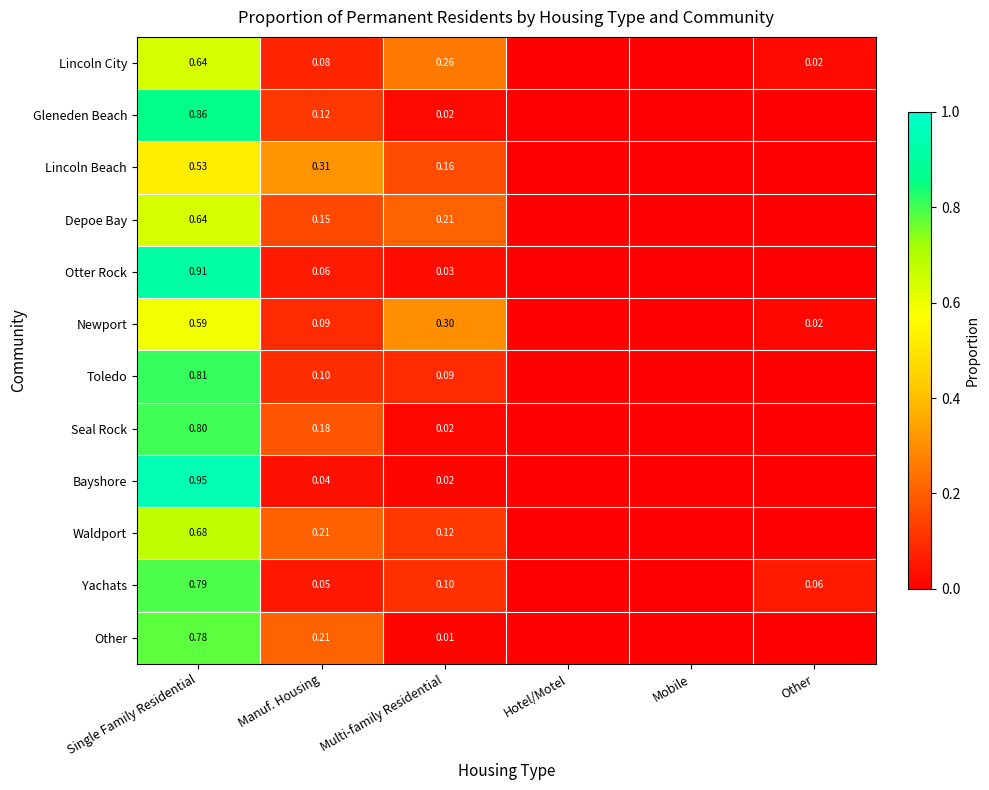

Between Single Family Residential and Manuf. Housing, which series saw the biggest shift?

Bayshore